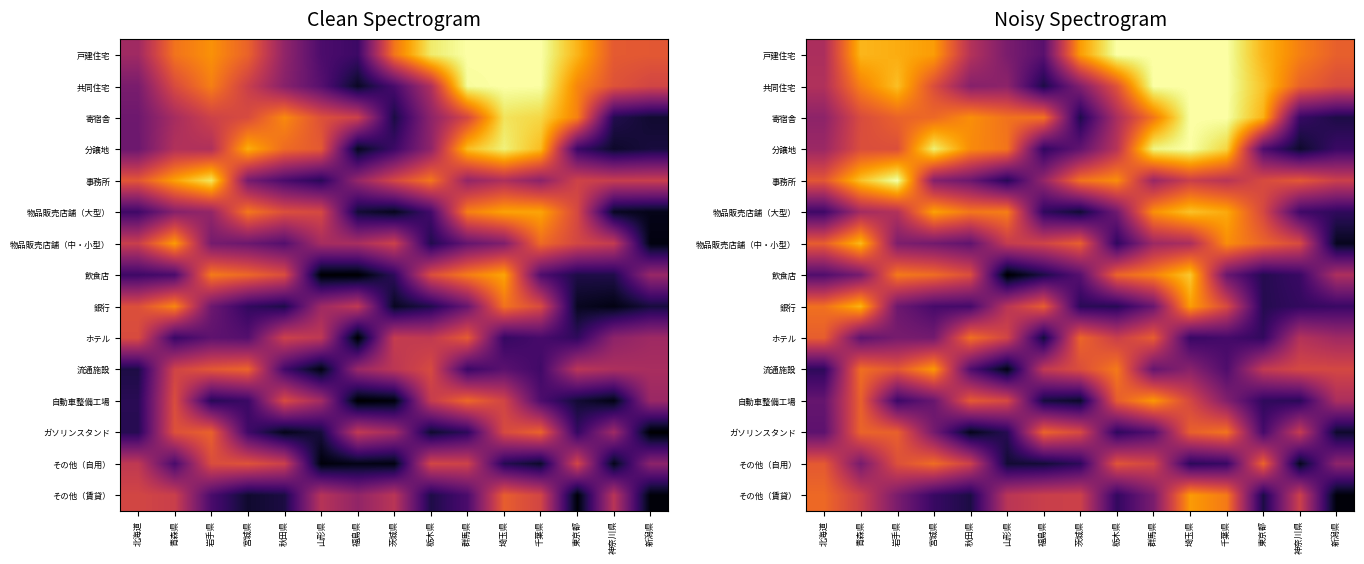

The 分譲地 series shows 0.7 at 秋田県. True or false?

True